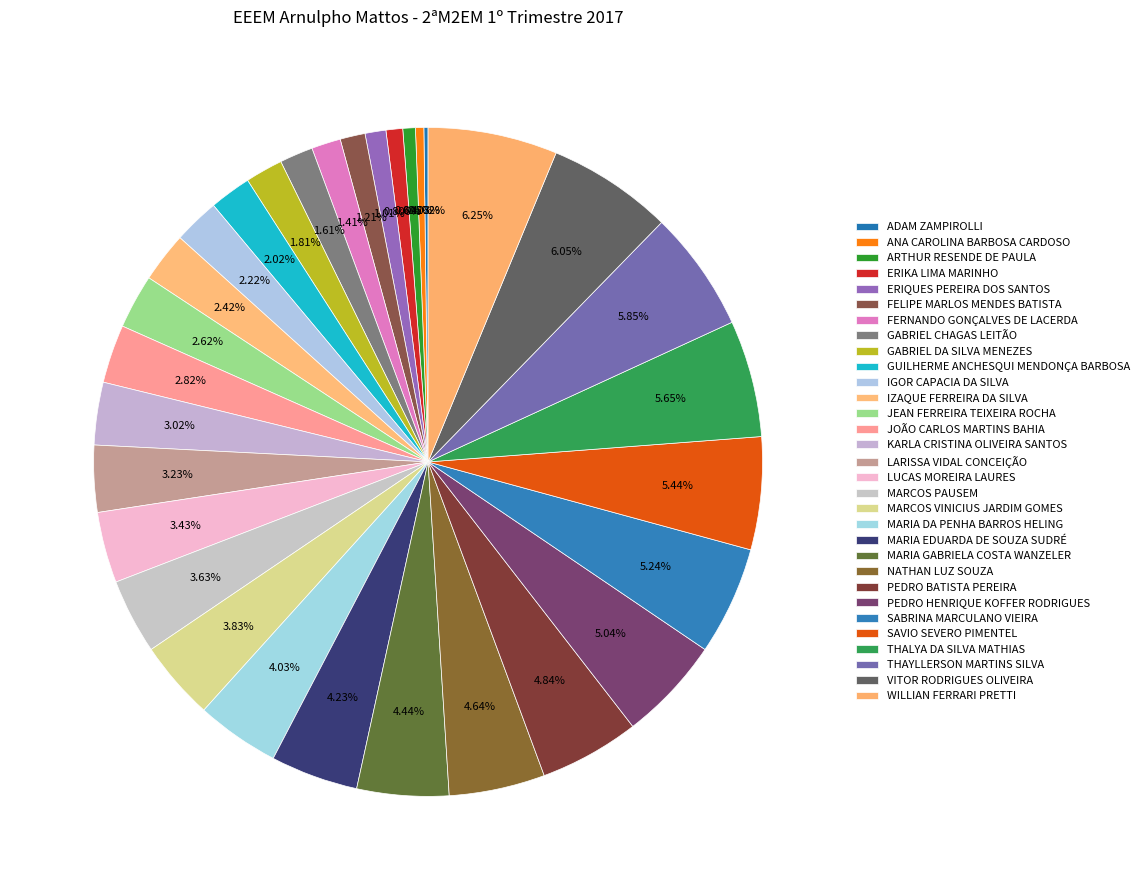

To the nearest percent, what is the combined percentage of ARTHUR RESENDE DE PAULA and THAYLLERSON MARTINS SILVA?

6%